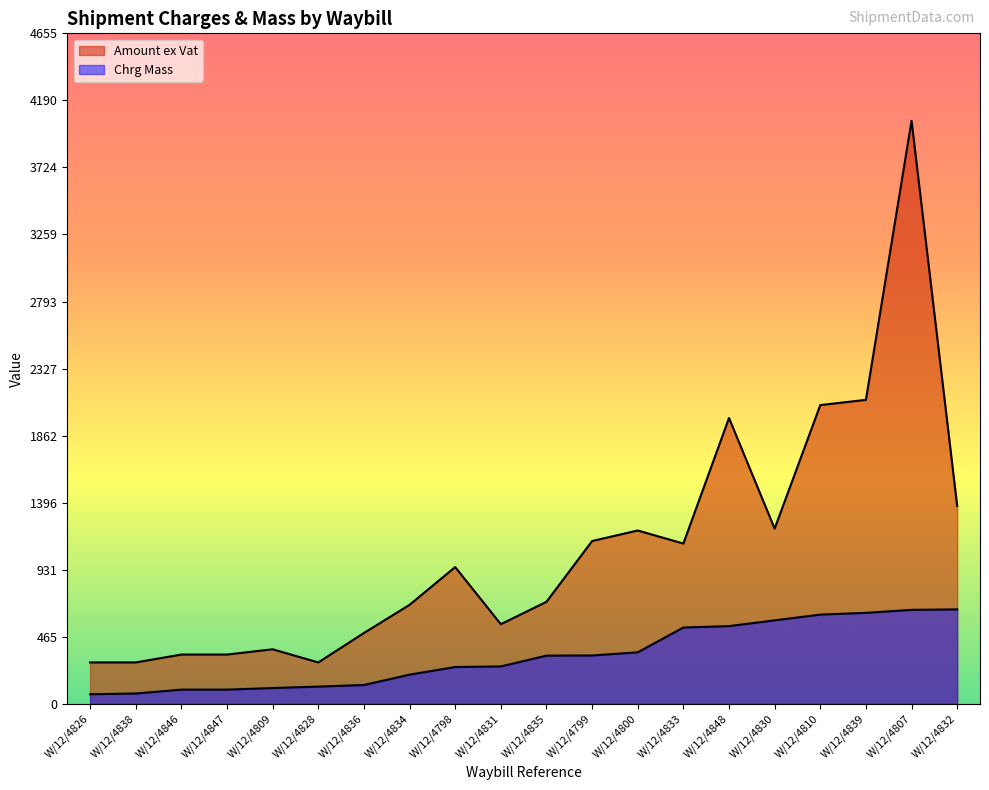

What is the label of the 5th point from the right?

W/12/4830